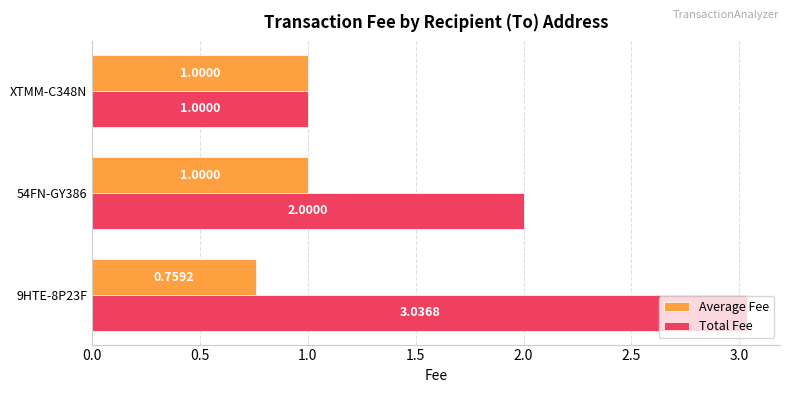

What is the sum of all Average Fee values?

2.8